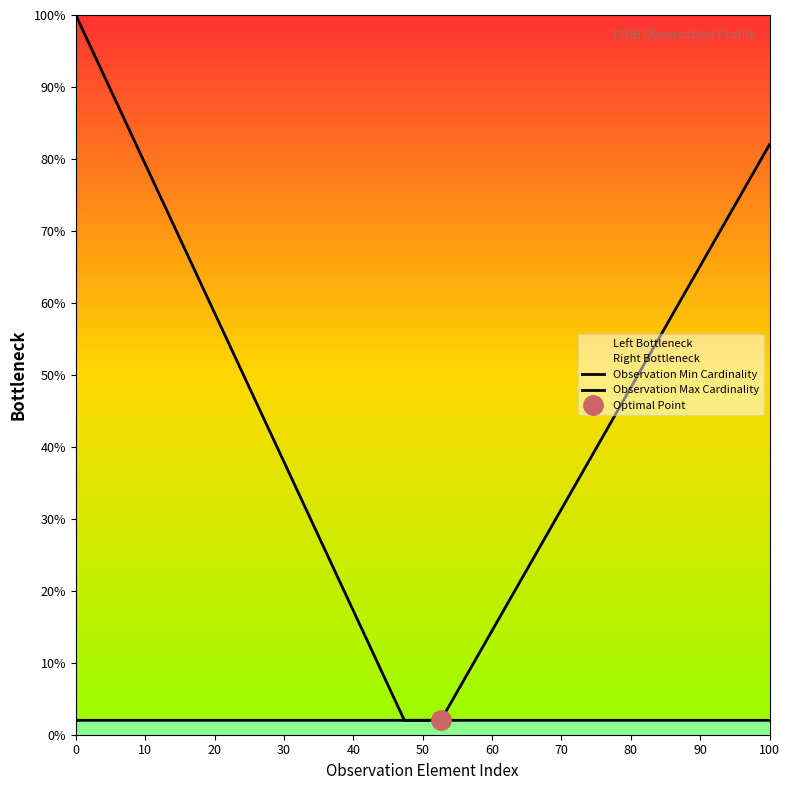

Which series has the largest total across all categories?

Observation Min Cardinality